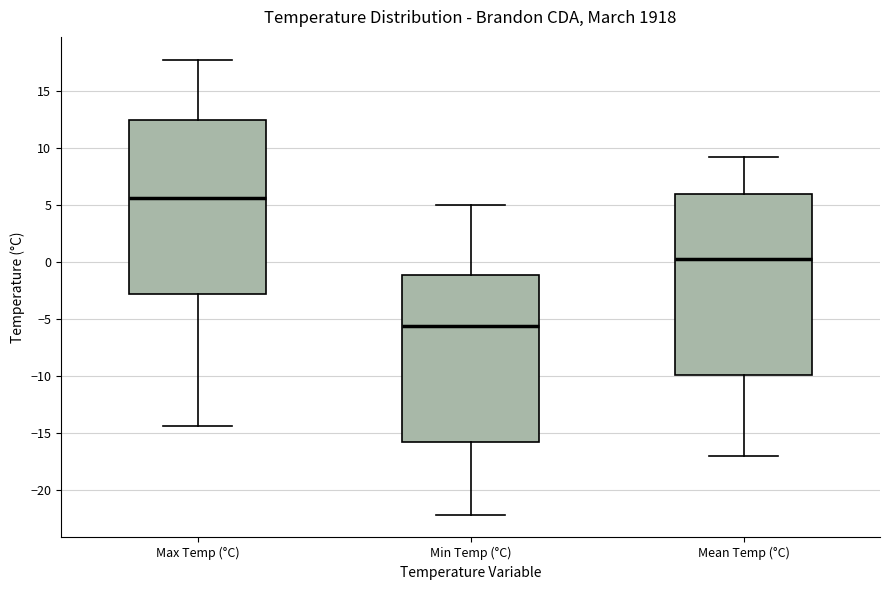

Reading left to right, read every box against the y-axis: the position of its median line, the range the box covers, and the ends of its whiskers. The values are not printed on the chart, so give them approximately, as read against the axis.

Max Temp (°C): median 5.5, box -3.0 to 12.5, whiskers -14.5 to 18.0
Min Temp (°C): median -5.5, box -16.0 to -1.0, whiskers -22.0 to 5.0
Mean Temp (°C): median 0.5, box -10.0 to 6.0, whiskers -17.0 to 9.0